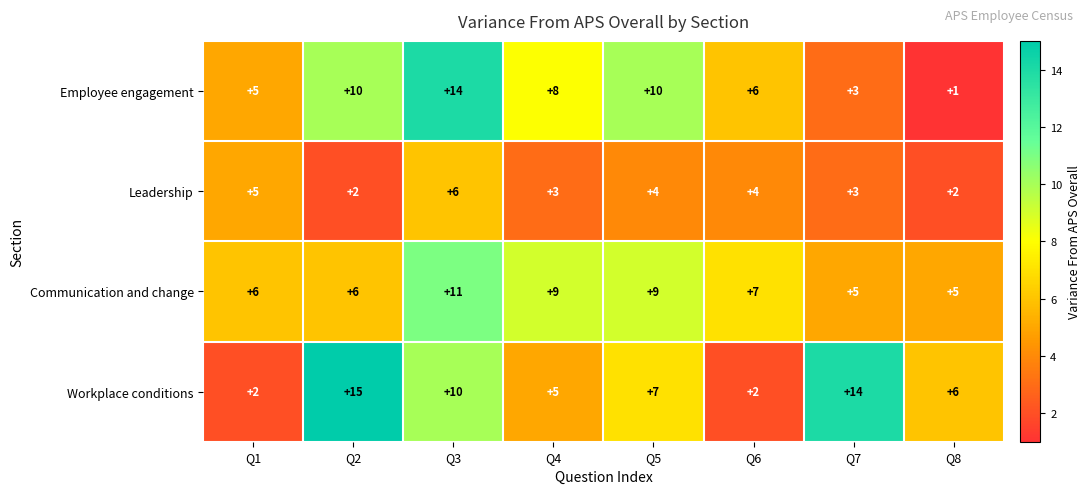

The value of Workplace conditions at Q5 is 7. True or false?

True